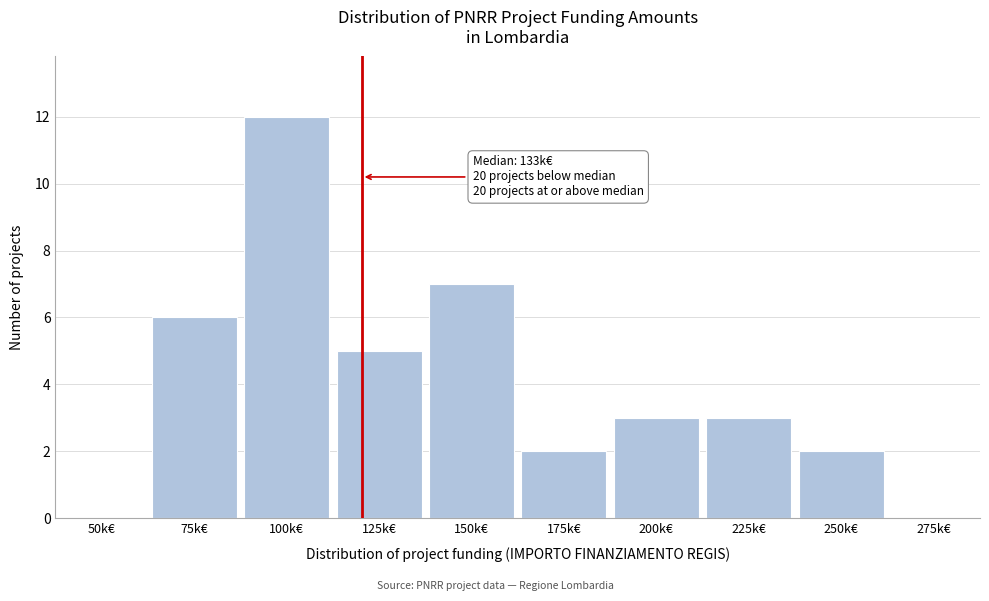

Reading left to right, list all the values displayed in this chart.

50k€=0	75k€=6	100k€=12	125k€=5	150k€=7	175k€=2	200k€=3	225k€=3	250k€=2	275k€=0